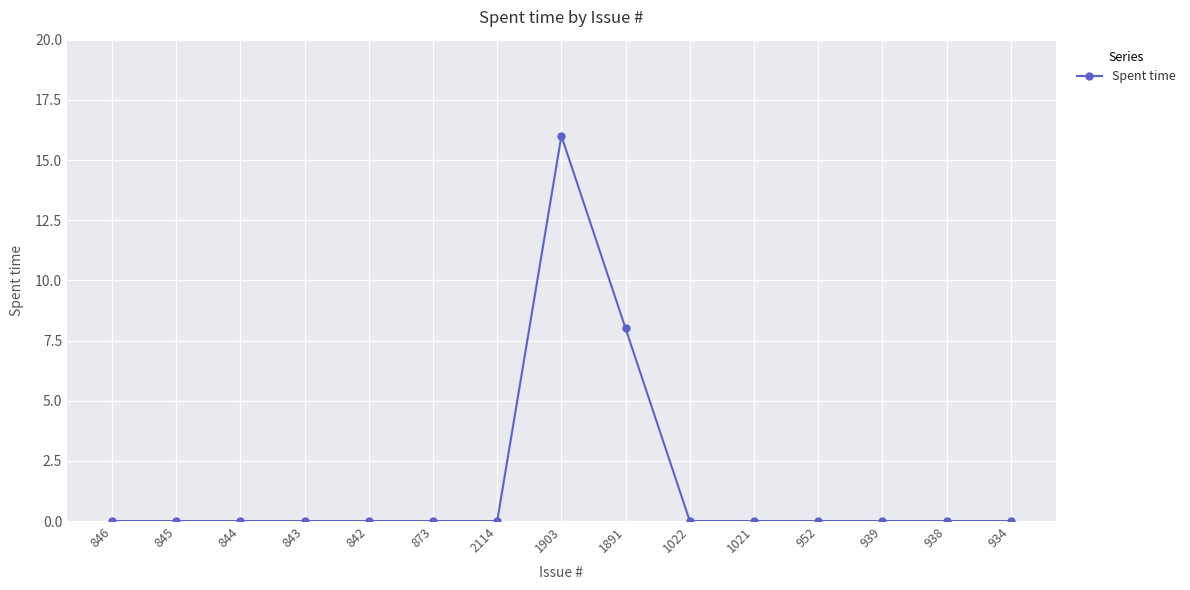

What is the greatest value displayed?

16